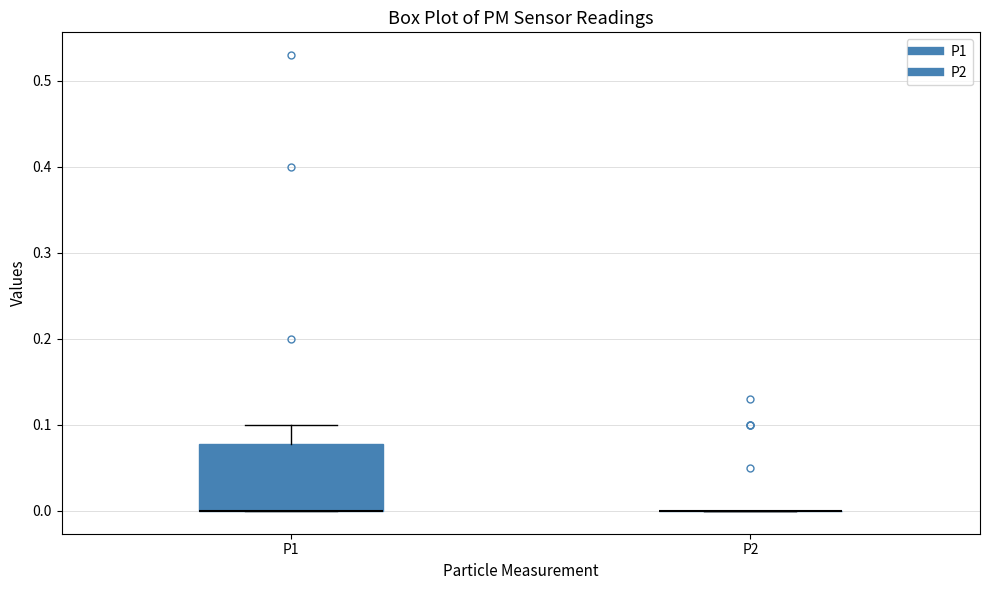

Reading left to right, read every box against the y-axis: the position of its median line, the range the box covers, and the ends of its whiskers. The values are not printed on the chart, so give them approximately, as read against the axis.

P1: median 0.00 (drawn on the box's lower edge), box 0.00 to 0.08, whiskers 0.00 to 0.10
P2: box collapsed to a line at 0.00, whiskers 0.00 to 0.00